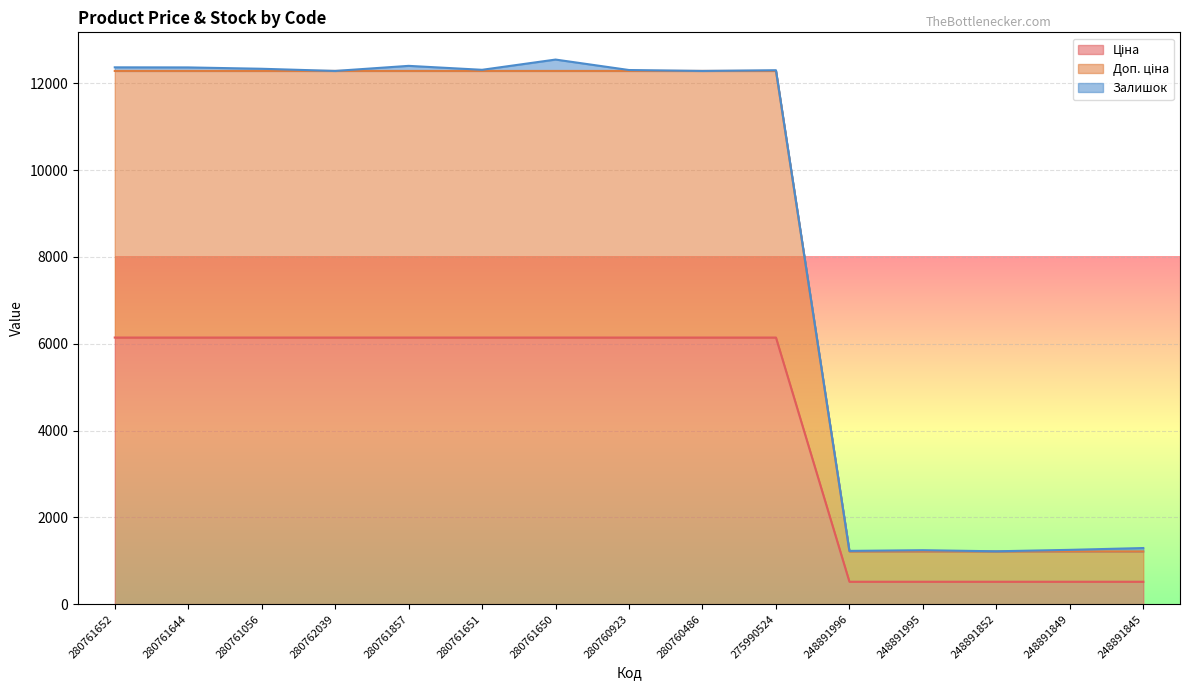

What is the total value across all series at 280760486?

12286.5